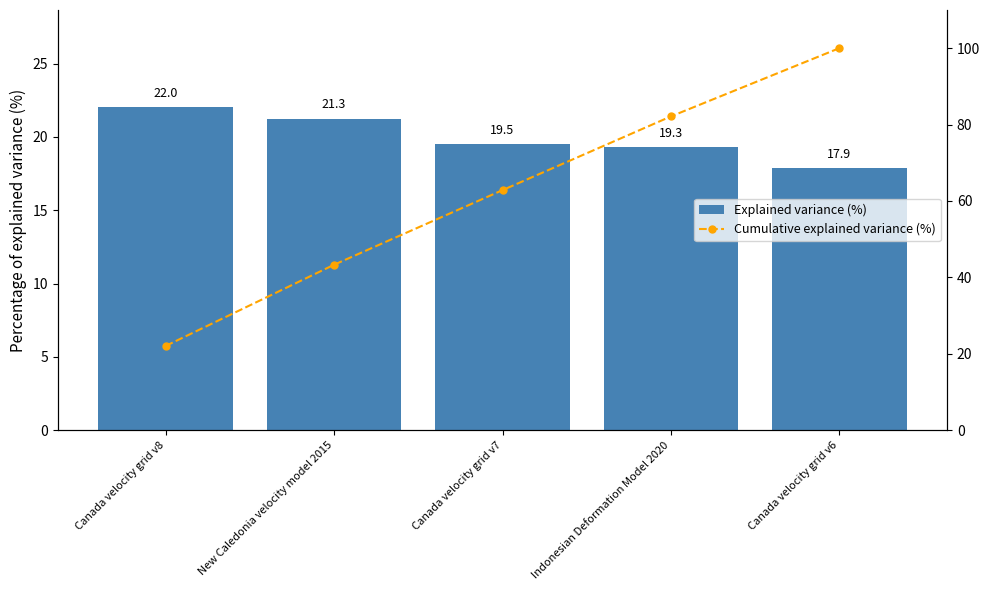

Reading right to left, list all the values displayed in this chart.

Explained variance (%): 17.9	19.3	19.5	21.3	22.0
Cumulative explained variance (%): 100.0	82.1	62.8	43.3	22.0